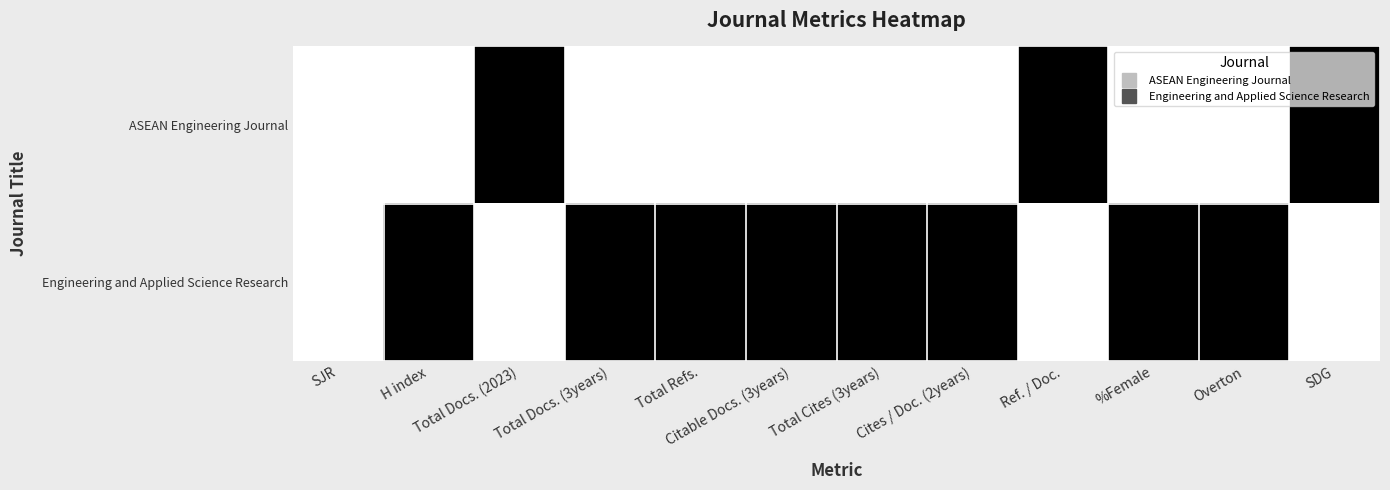

What is the total value across all series at %Female?

1